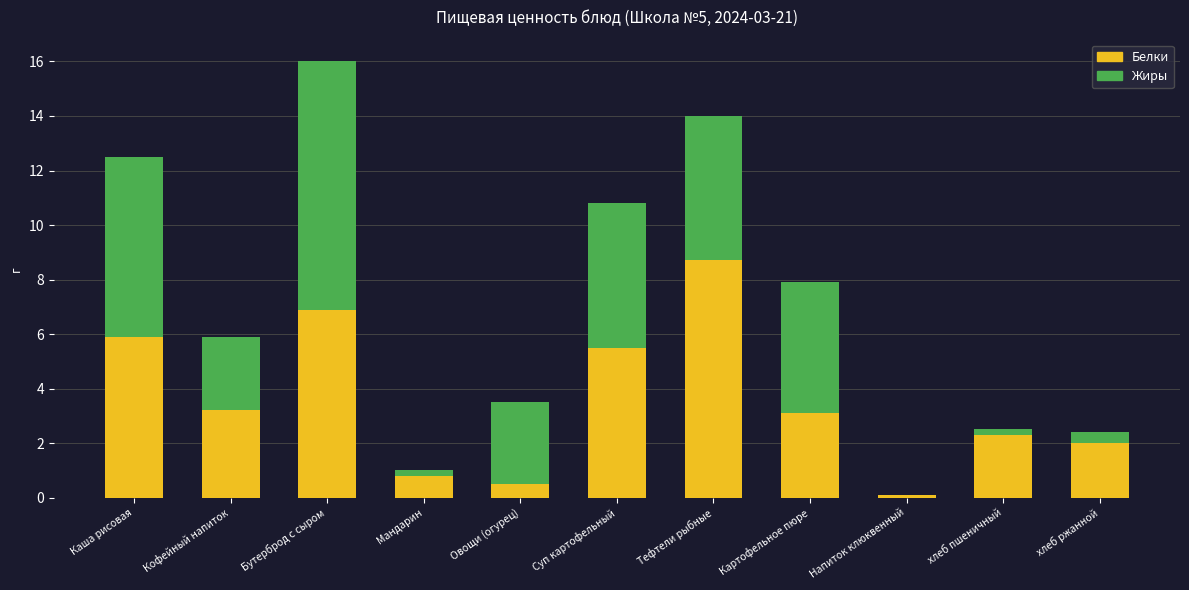

The value of Белки at Овощи (огурец) is 0.5. True or false?

True